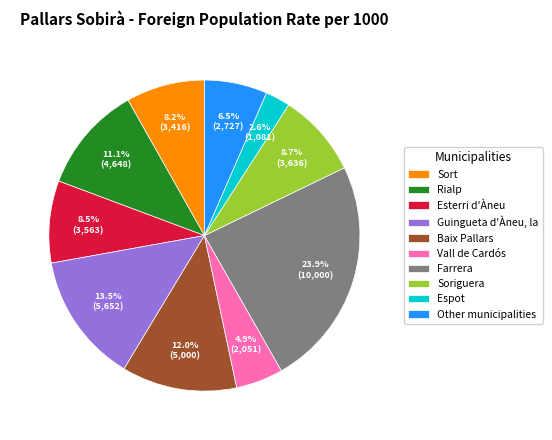

Count the number of slices in the pie.

10